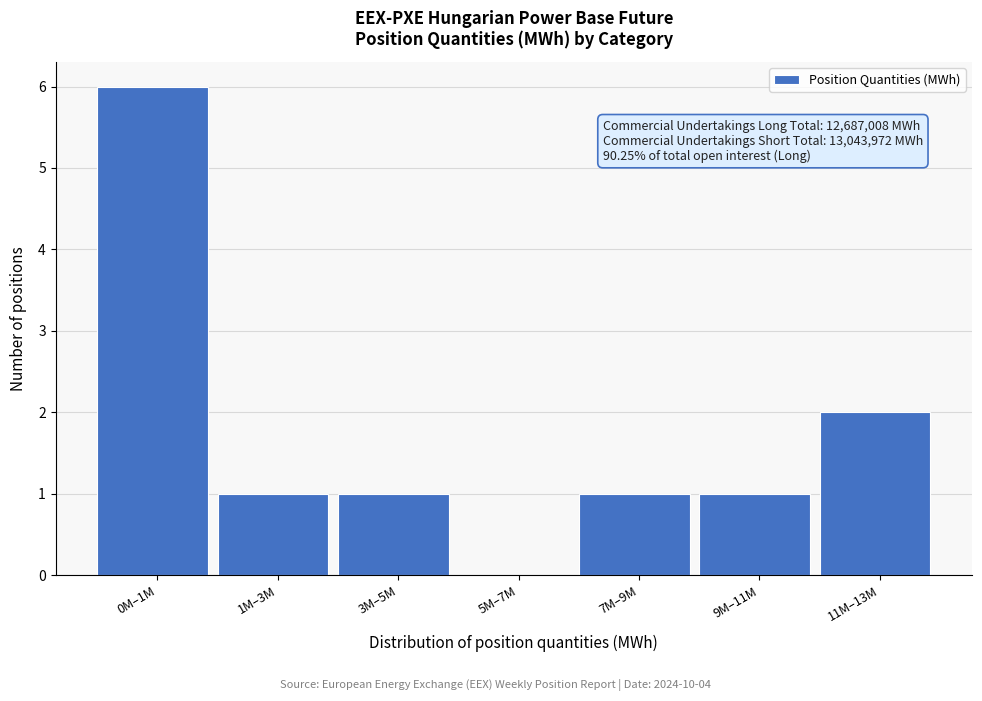

Reading left to right, transcribe all the data shown in this chart.

0M–1M=6	1M–3M=1	3M–5M=1	5M–7M=0	7M–9M=1	9M–11M=1	11M–13M=2